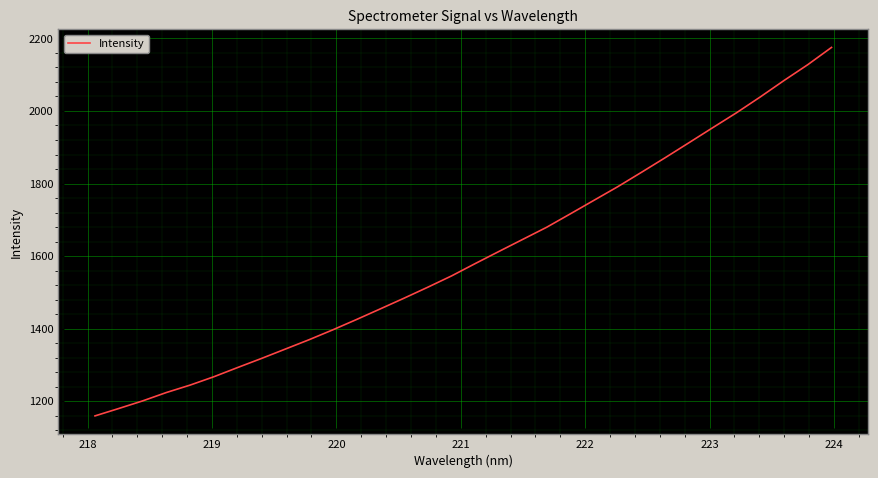

What is the maximum value shown in the chart?

2175.3